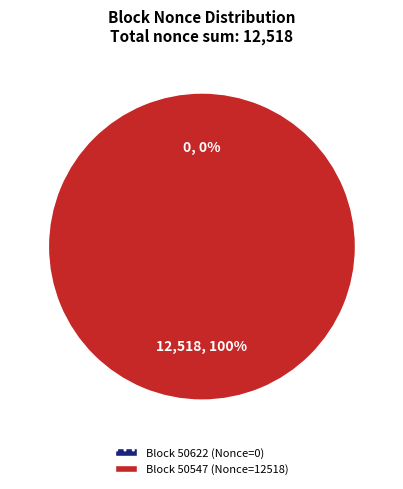

How many segments does this pie chart have?

2